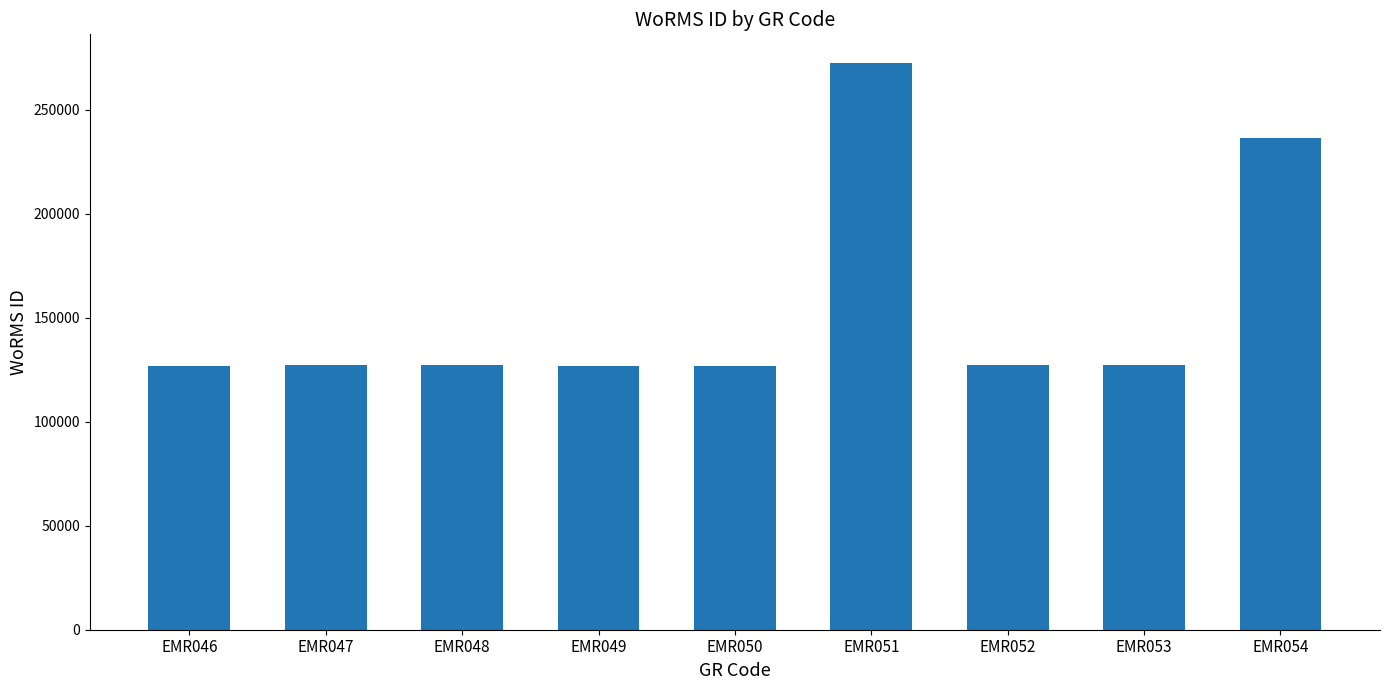

Approximately how many times larger is the value at EMR054 compared to EMR048?

1.9